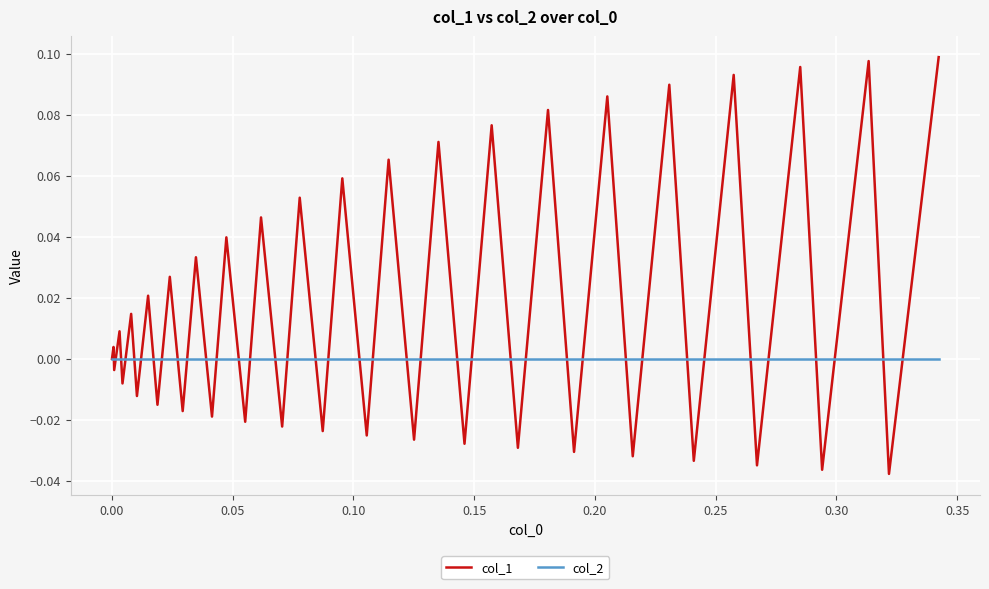

What are all the series names shown in the legend?

col_1, col_2